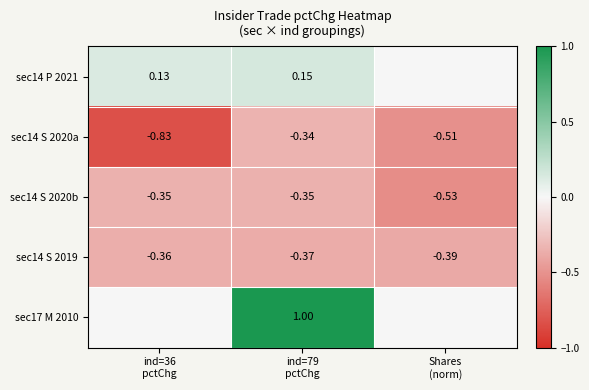

How many distinct data groups are displayed?

5